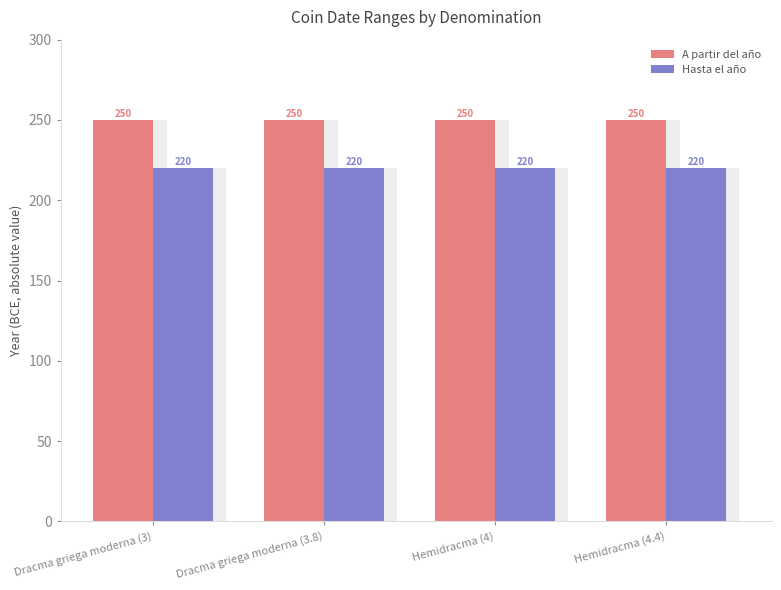

What is the value of the Hasta el año bar at the 1st from the left?

220